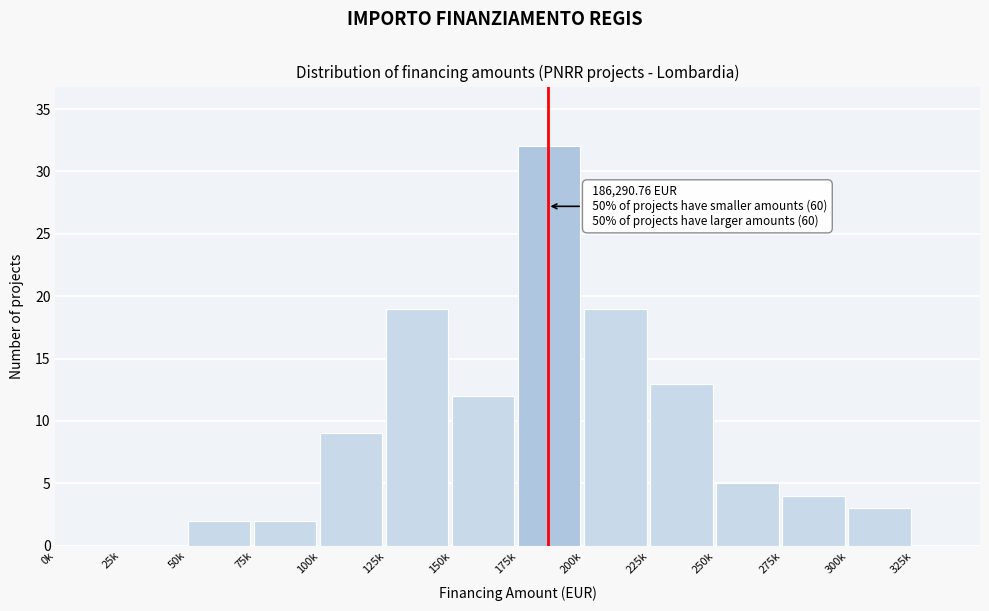

Reading left to right, list all the values displayed in this chart.

0k=0	25k=0	50k=2	75k=2	100k=9	125k=19	150k=12	175k=32	200k=19	225k=13	250k=5	275k=4	300k=3	325k=0